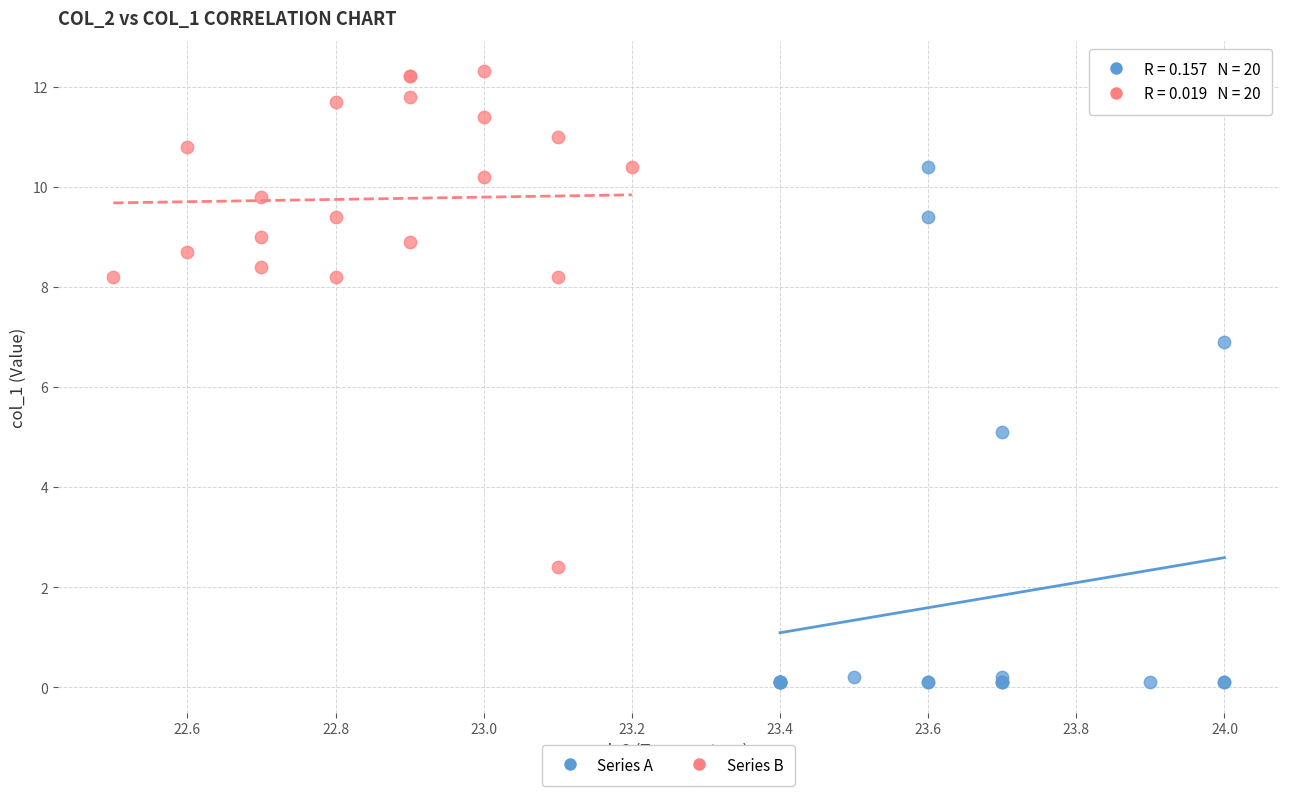

What are all the series names shown in the legend?

Series A, Series B